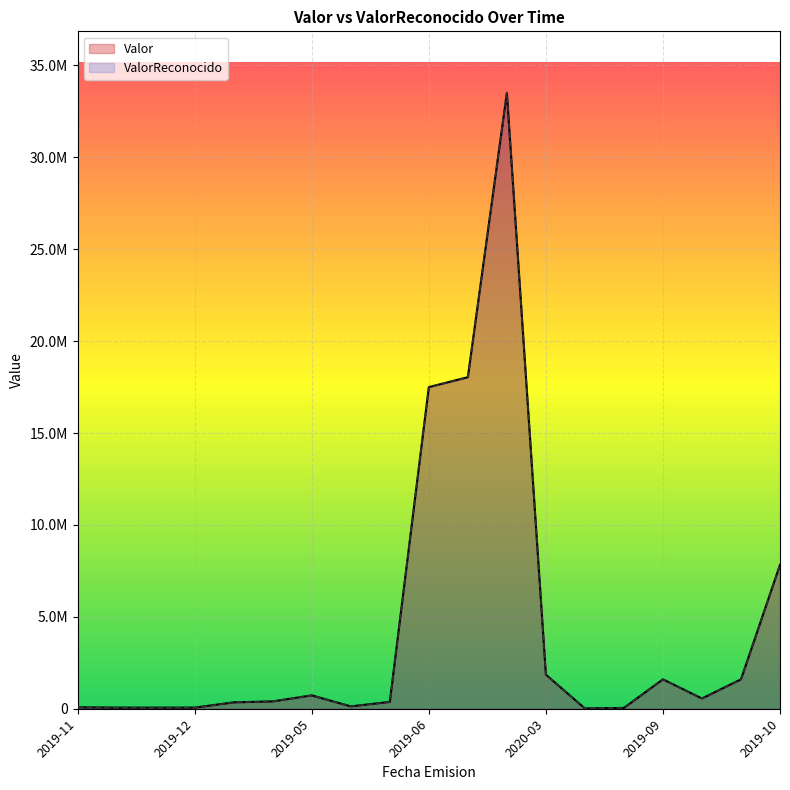

What is the label of the 12th point from the left?

2019-08